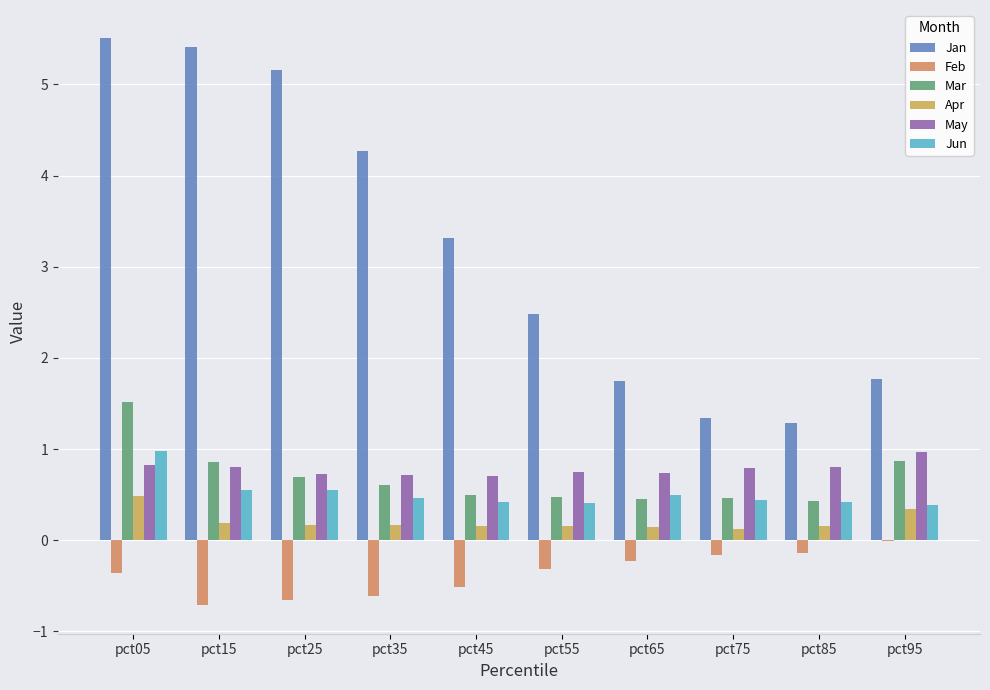

How many groups of bars are there?

10